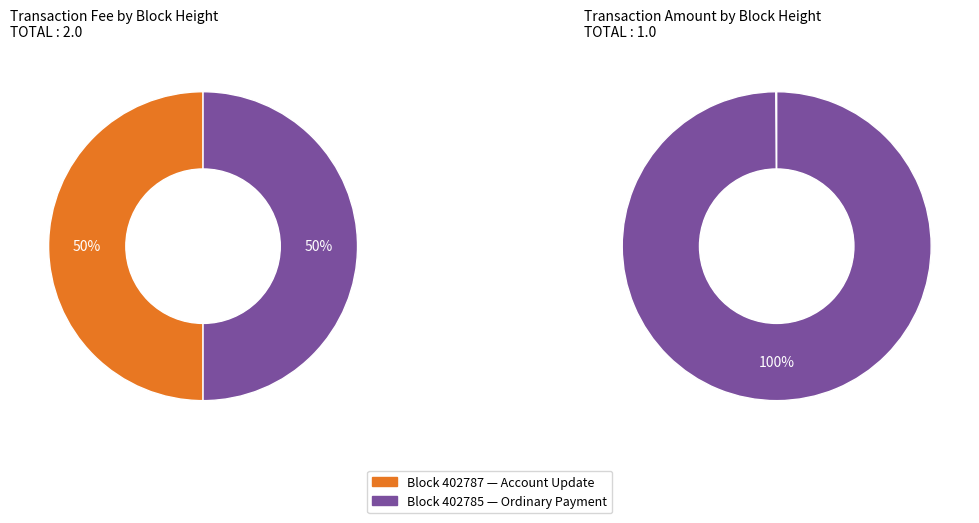

To the nearest percent, what is the combined percentage of 402787 and 402785?

100%